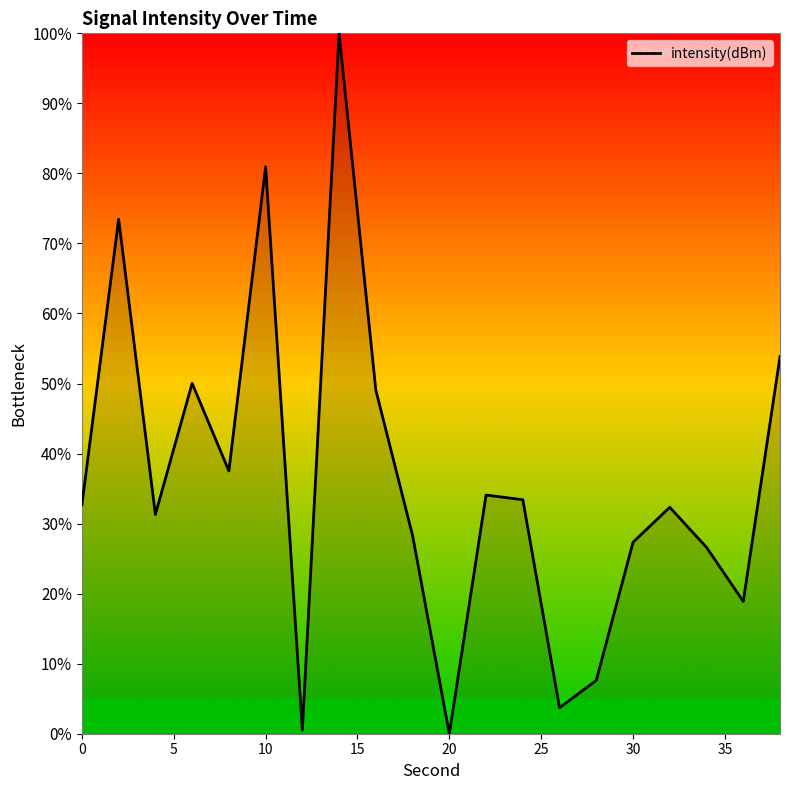

What is the greatest value displayed?

100.0